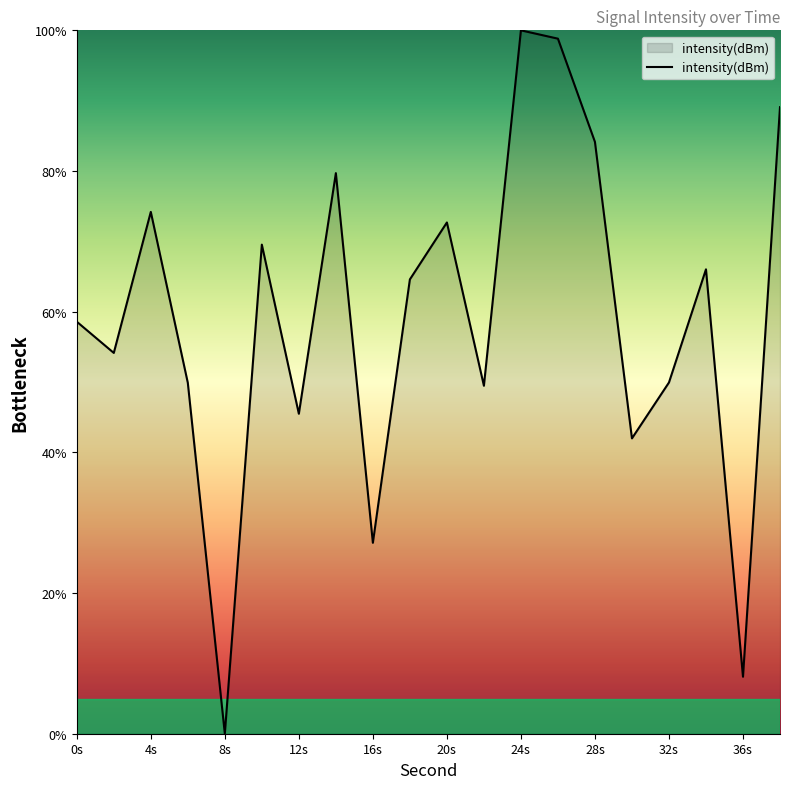

What is the difference between the maximum and minimum values?

100.0